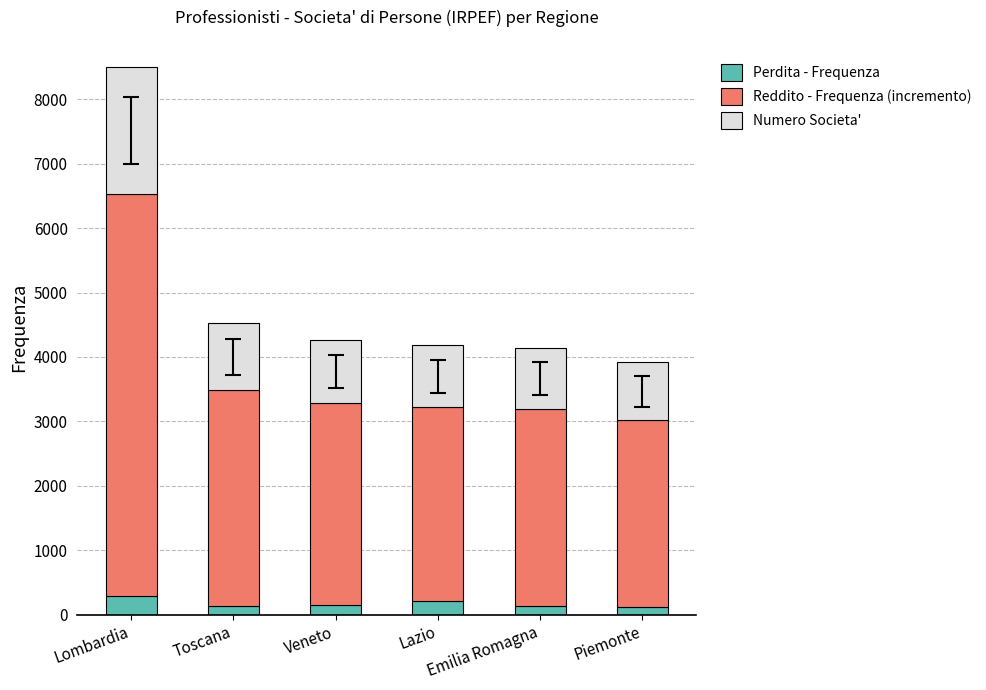

What is the highest value of the Perdita - Frequenza series?

296.0